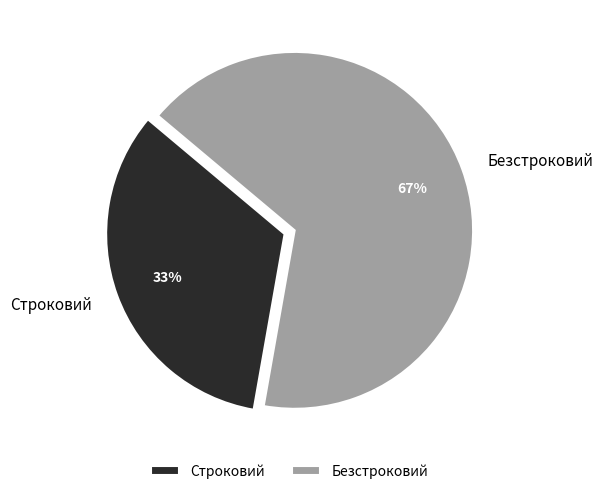

How many slices are in this pie chart?

2